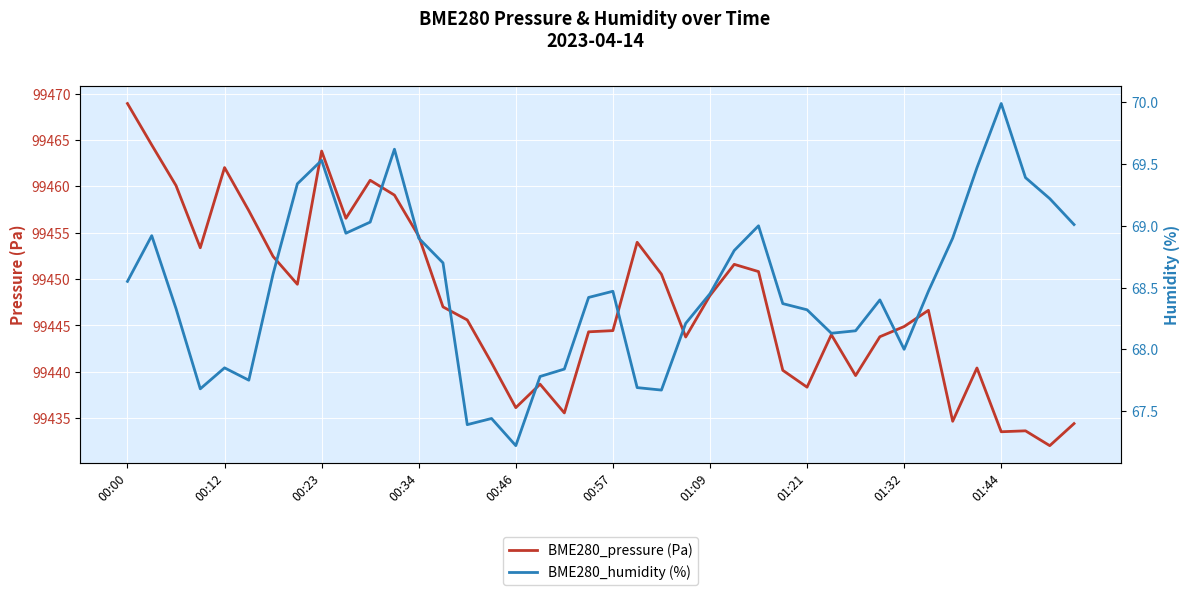

Which series has the largest total across all categories?

BME280_pressure (Pa)